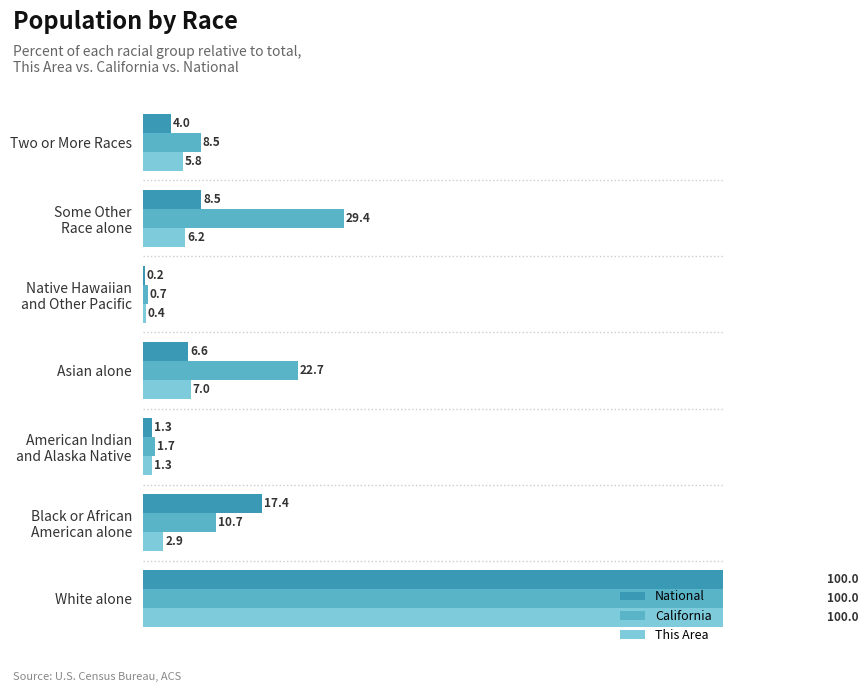

What is the maximum value shown in the chart?

100.0